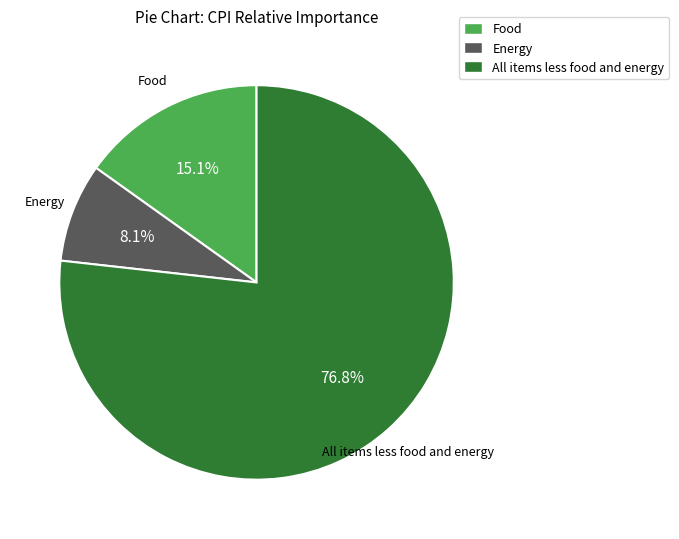

True or false: Food accounts for 15% of the total.

True